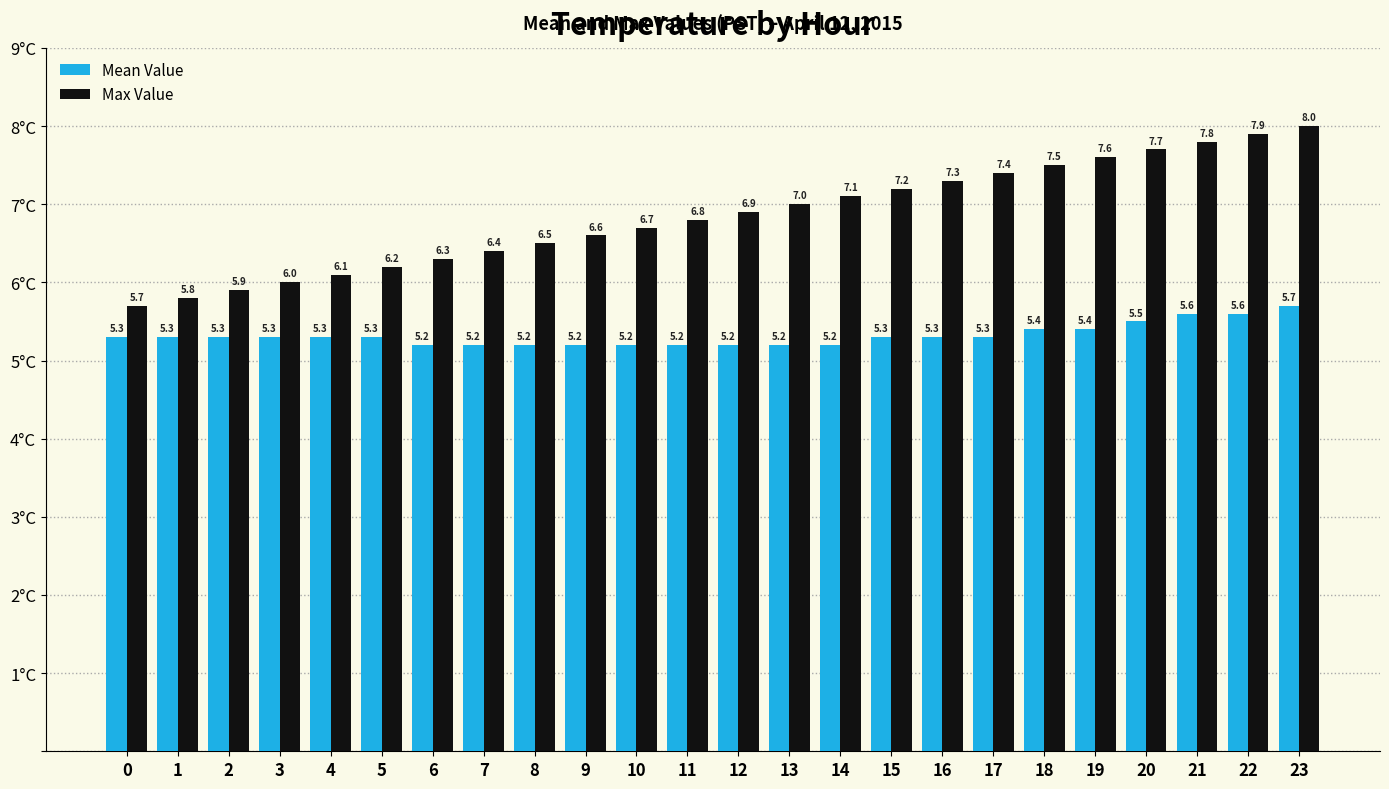

What is the value of the Max Value bar at the 1st from the left?

5.7